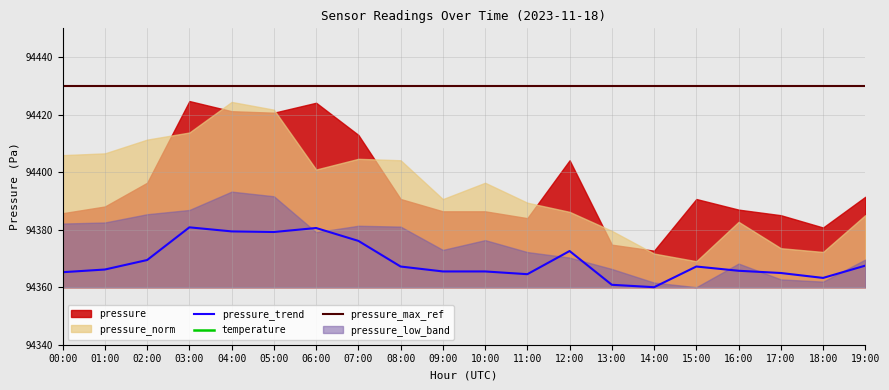

Does the chart display data point markers on the line(s)?

No